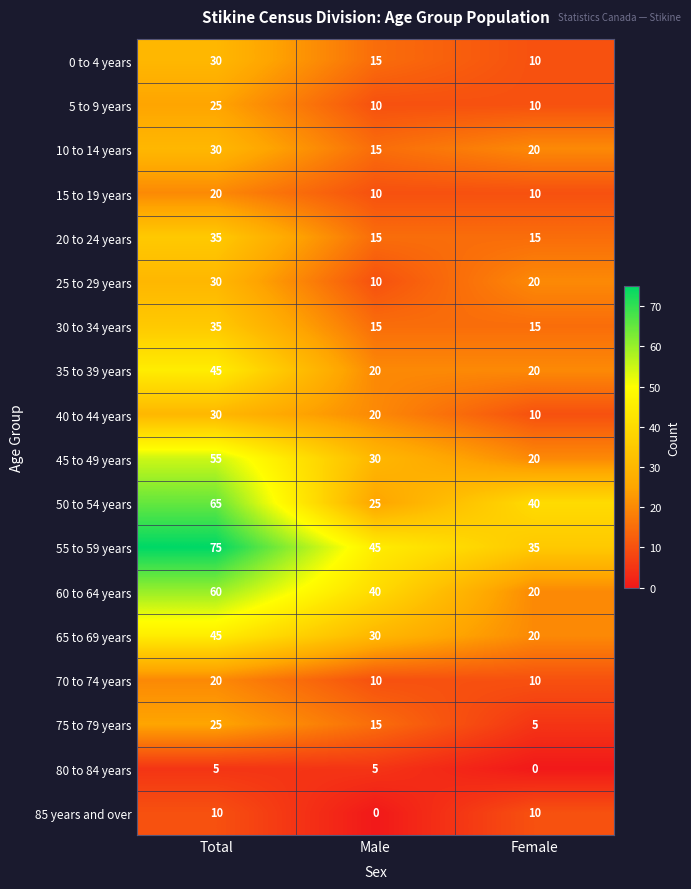

What is the maximum value for 65 to 69 years?

45